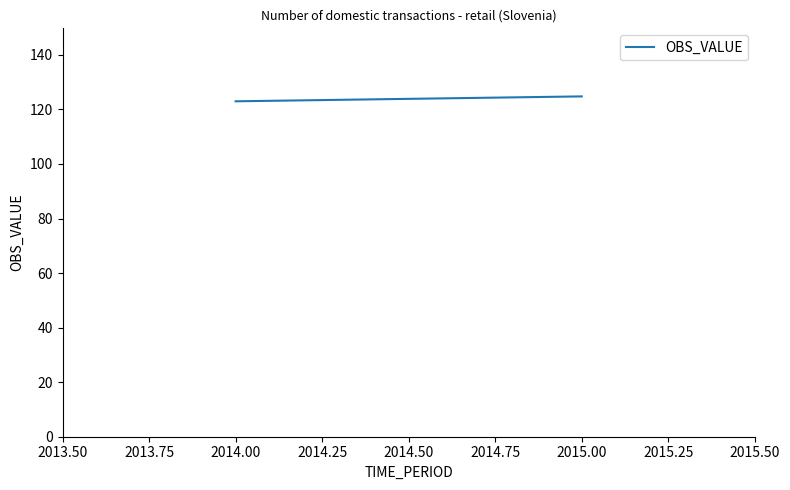

What is the value of the 1st point from the left?

123.0